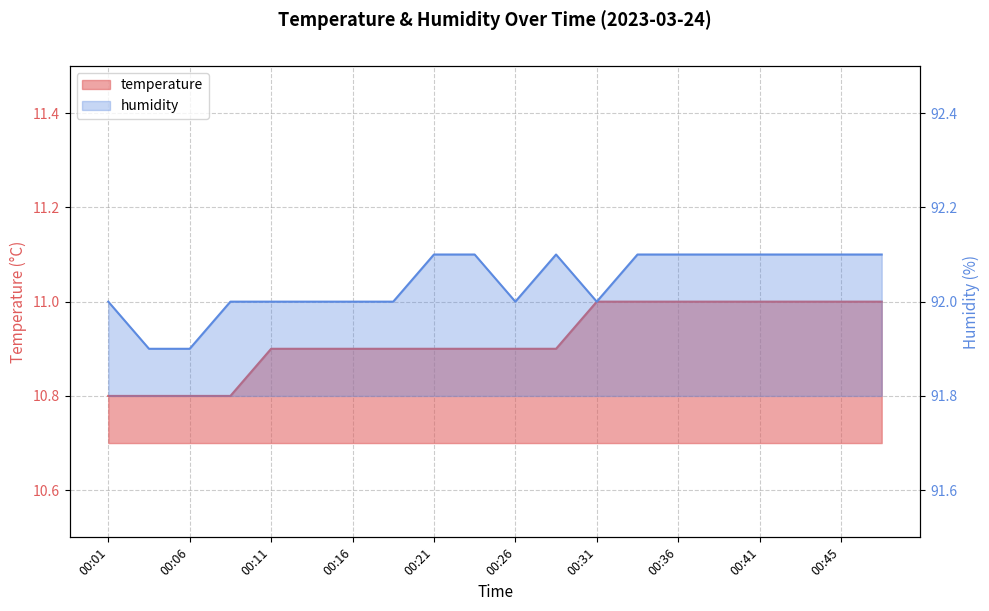

What is the average value of the temperature series?

10.9